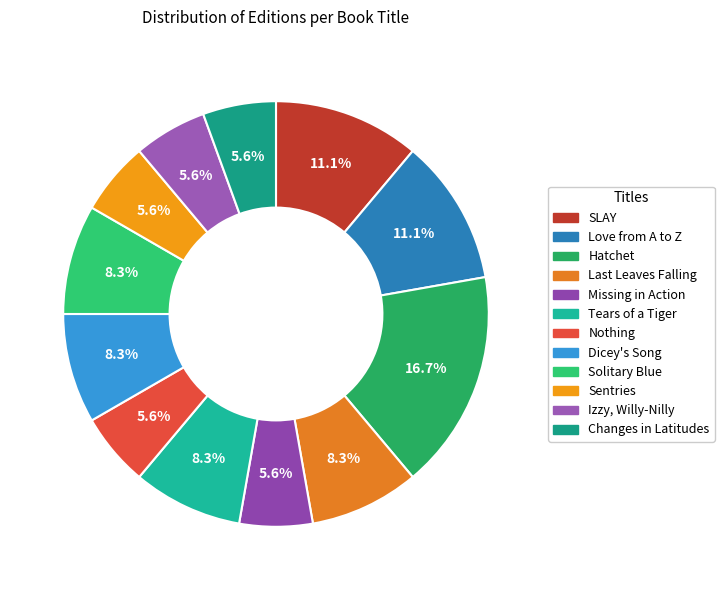

Between Changes in Latitudes and Love from A to Z, which is larger?

Love from A to Z